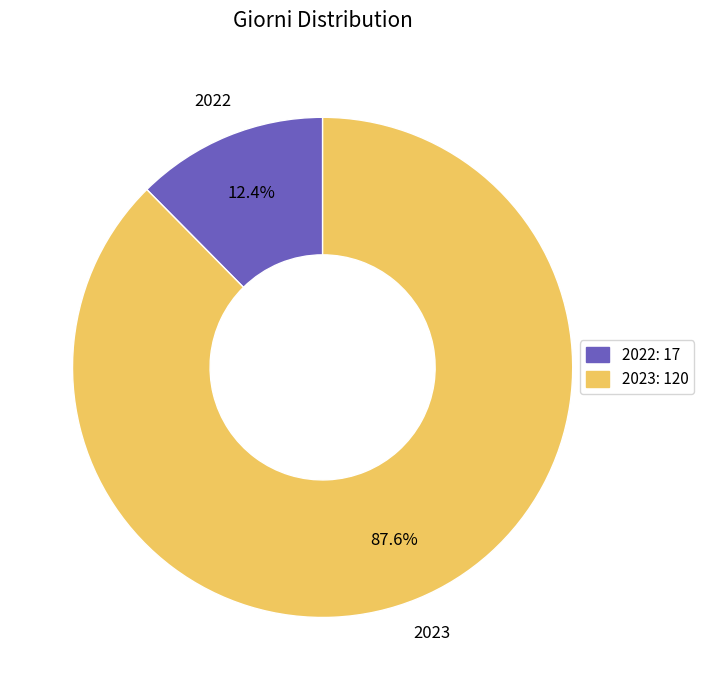

To the nearest percent, what is the average slice percentage?

50%